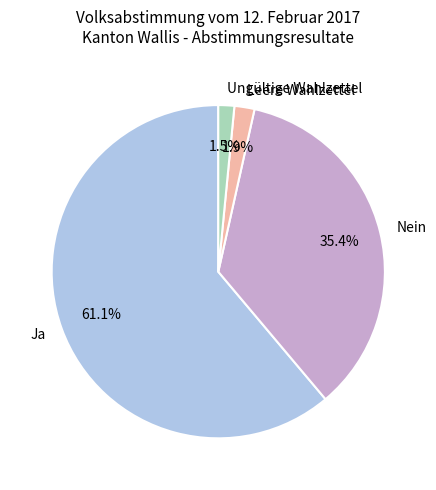

Which slice is the largest?

Ja